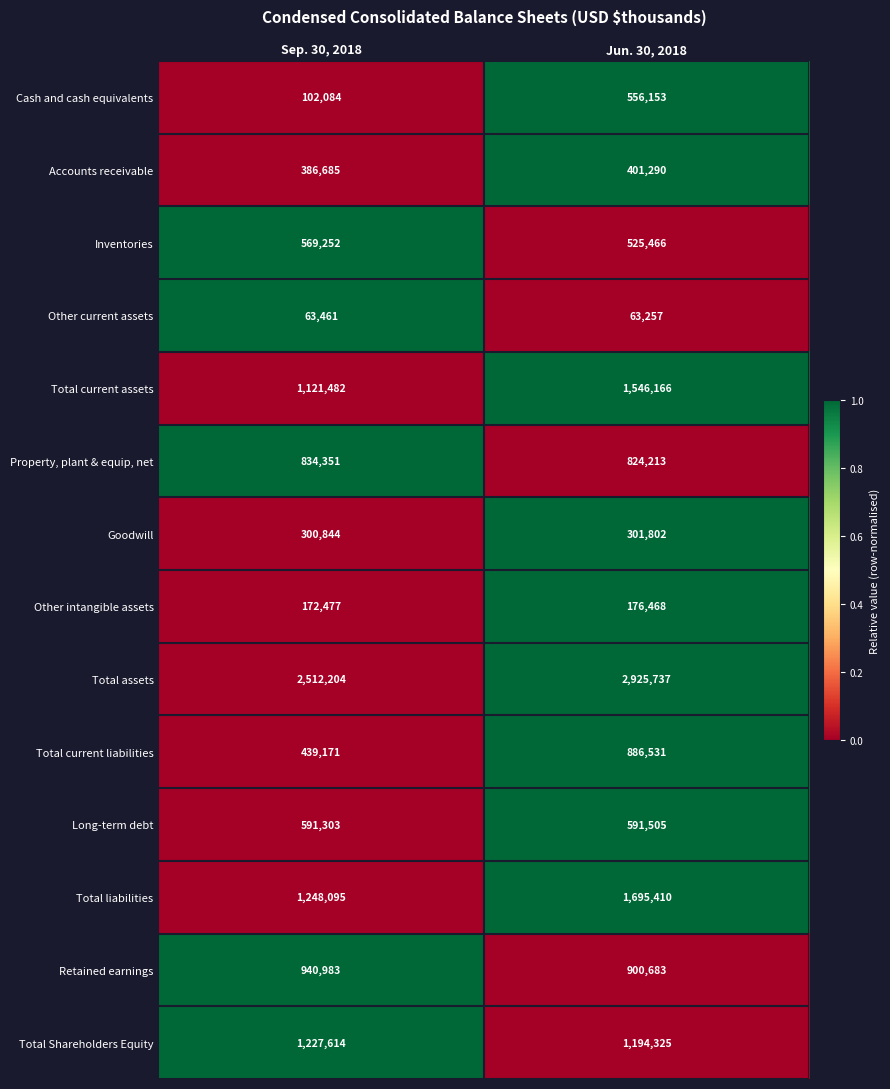

At Jun. 30, 2018, list the series in order from smallest to largest.

Other current assets, Other intangible assets, Goodwill, Accounts receivable, Inventories, Cash and cash equivalents, Long-term debt, Property, plant & equip, net, Total current liabilities, Retained earnings, Total Shareholders Equity, Total current assets, Total liabilities, Total assets